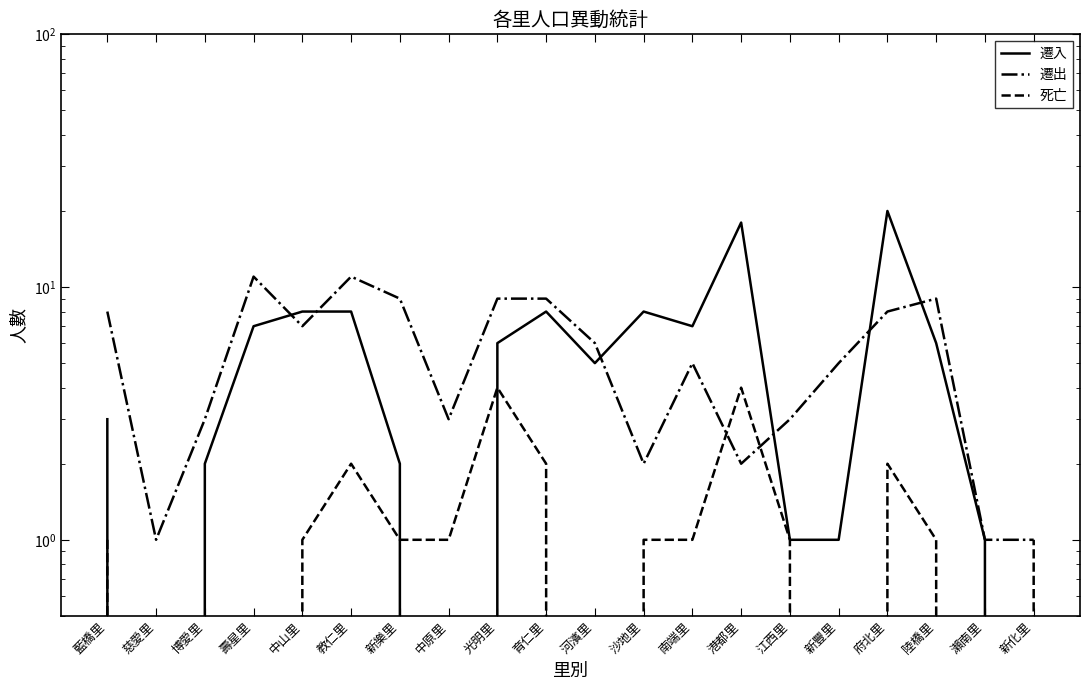

What position from the left is 府北里?

17